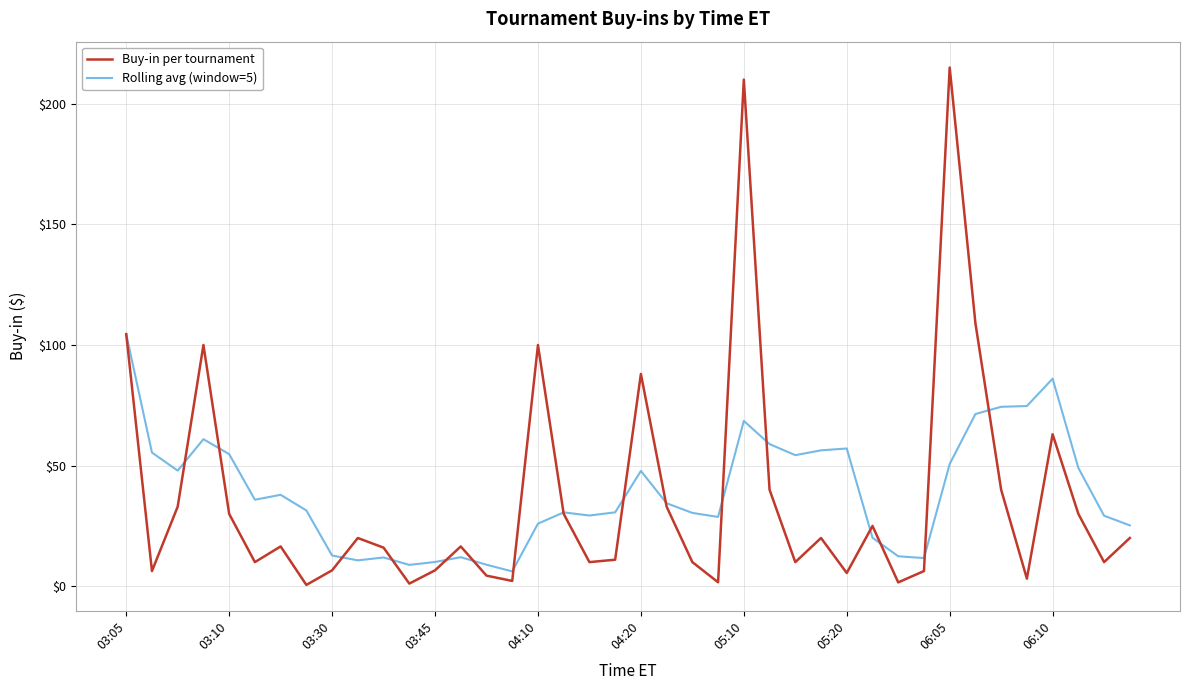

What is the highest value of the Rolling avg (window=5) series?

104.5